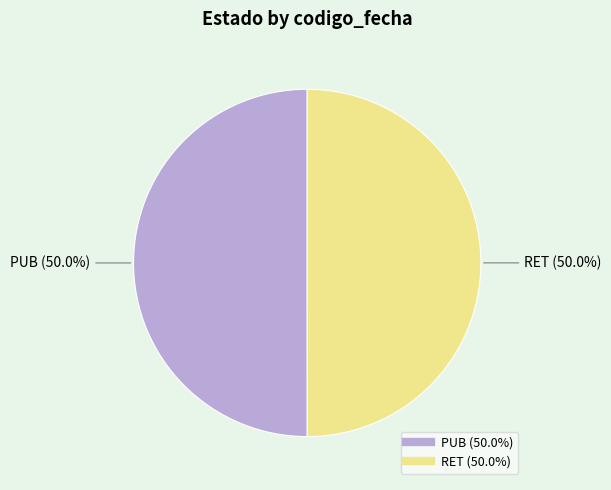

Combined, do RET and PUB account for over 50%?

Yes